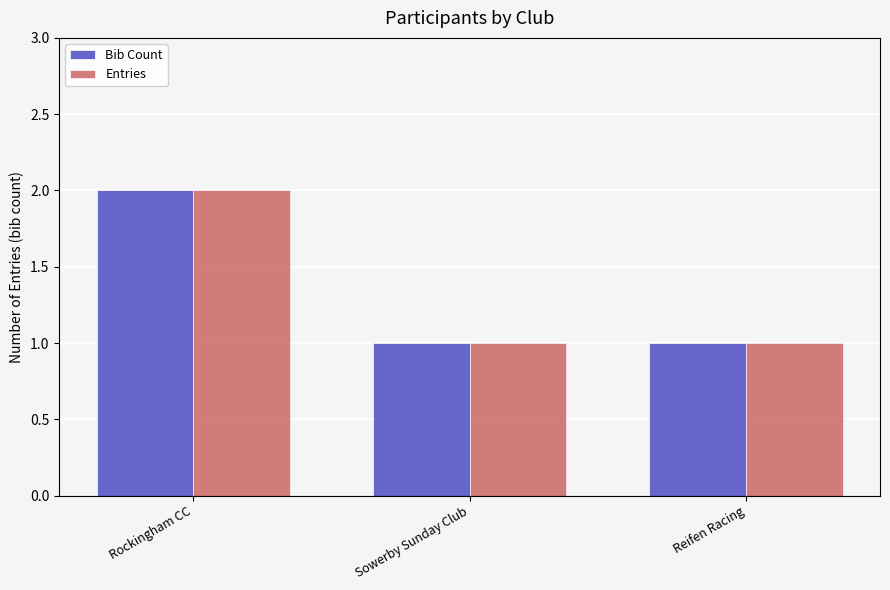

Is it true that Entries equals 1 at Reifen Racing?

True